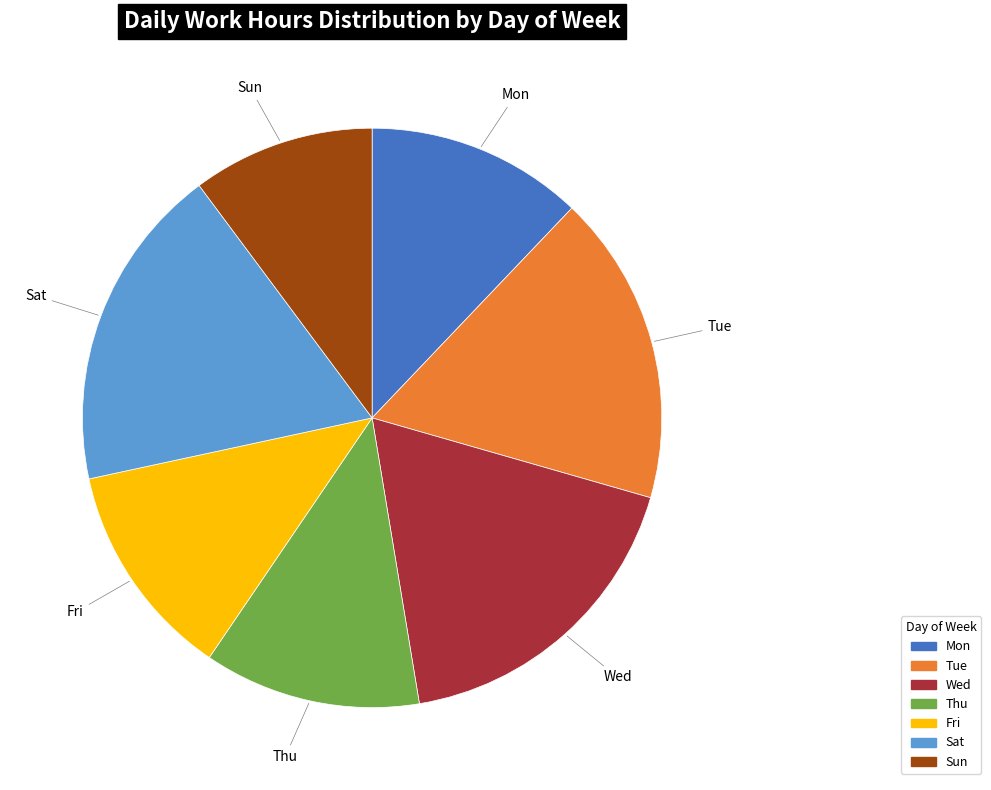

Count the number of slices in the pie.

7